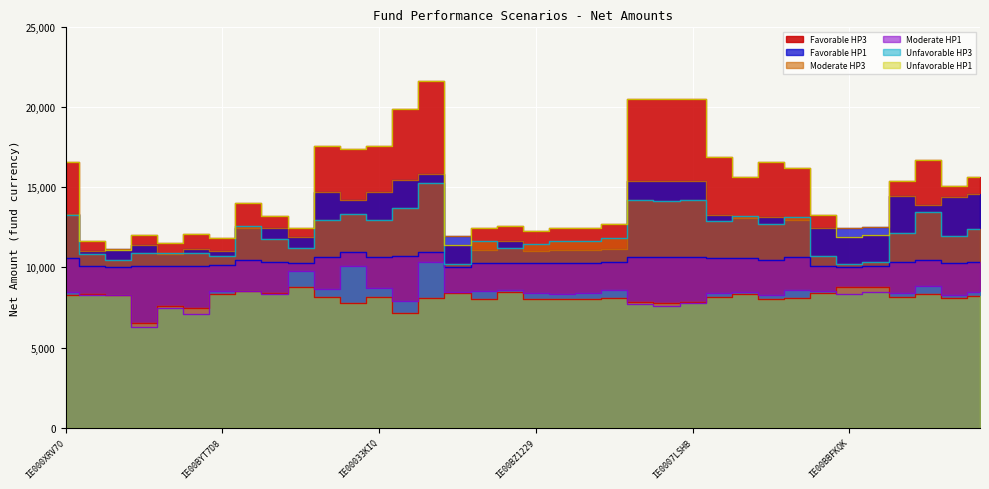

What is the difference between the Unfavorable HP3 values at IE00B8G1TV66 and IE00B8501520?

290